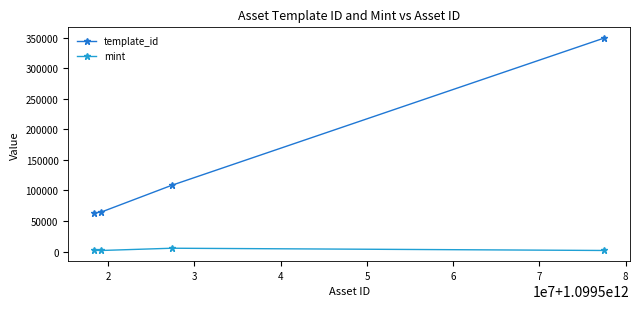

What is the difference between the second highest and second lowest values in the mint series?

192